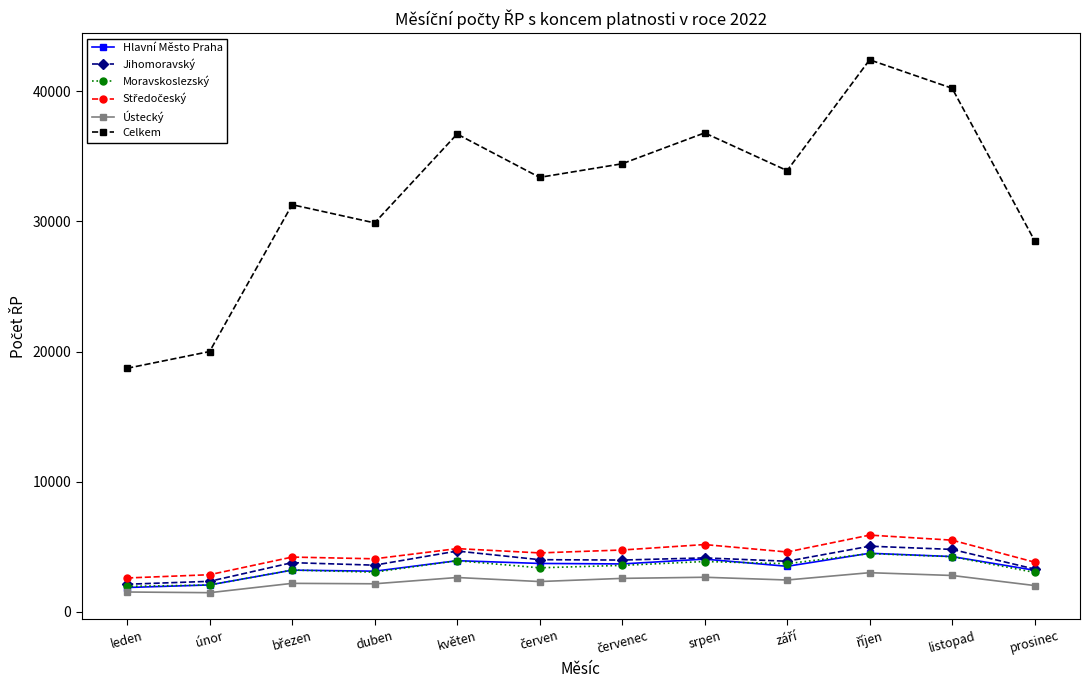

True or false: Hlavní Město Praha has more than 1 interior local peaks.

True